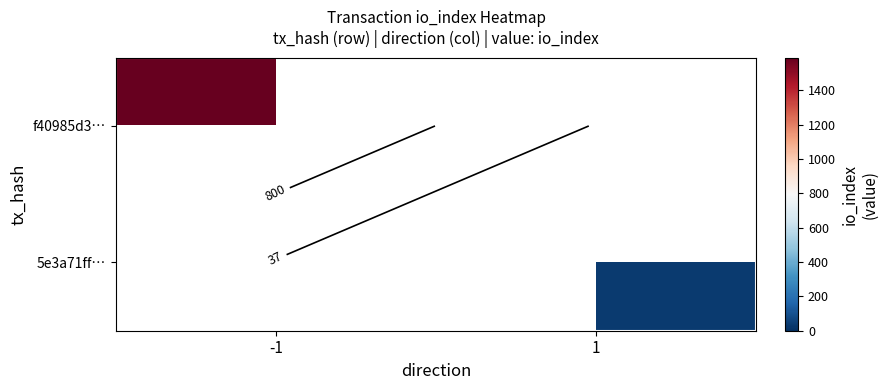

What is the approximate value of f40985d3… at -1?

1590.0